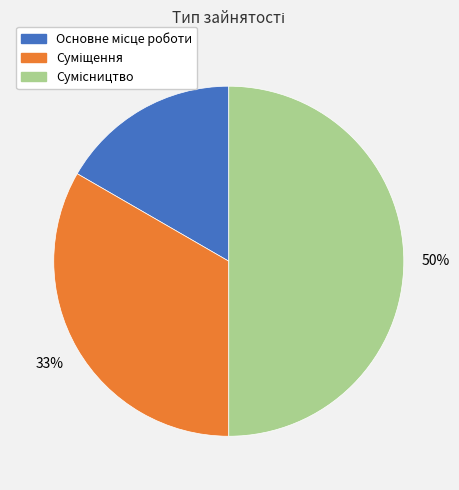

To the nearest percent, what is the difference between the largest and smallest slice percentages?

33%